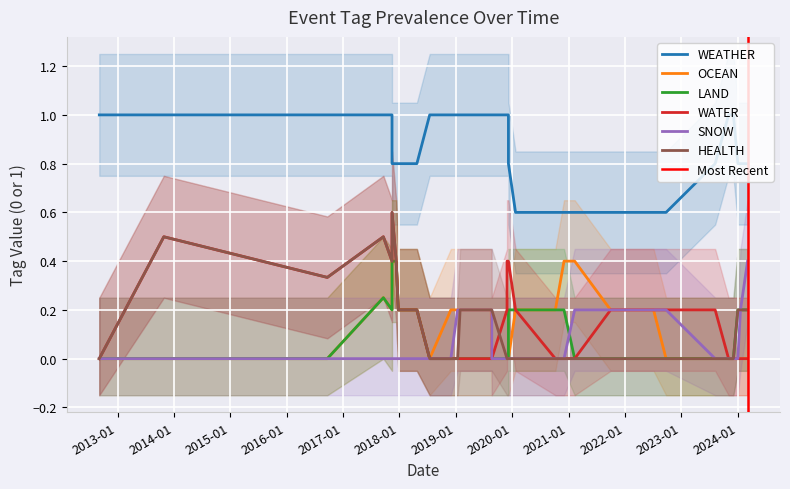

True or false: HEALTH has more than 2 interior local peaks.

True